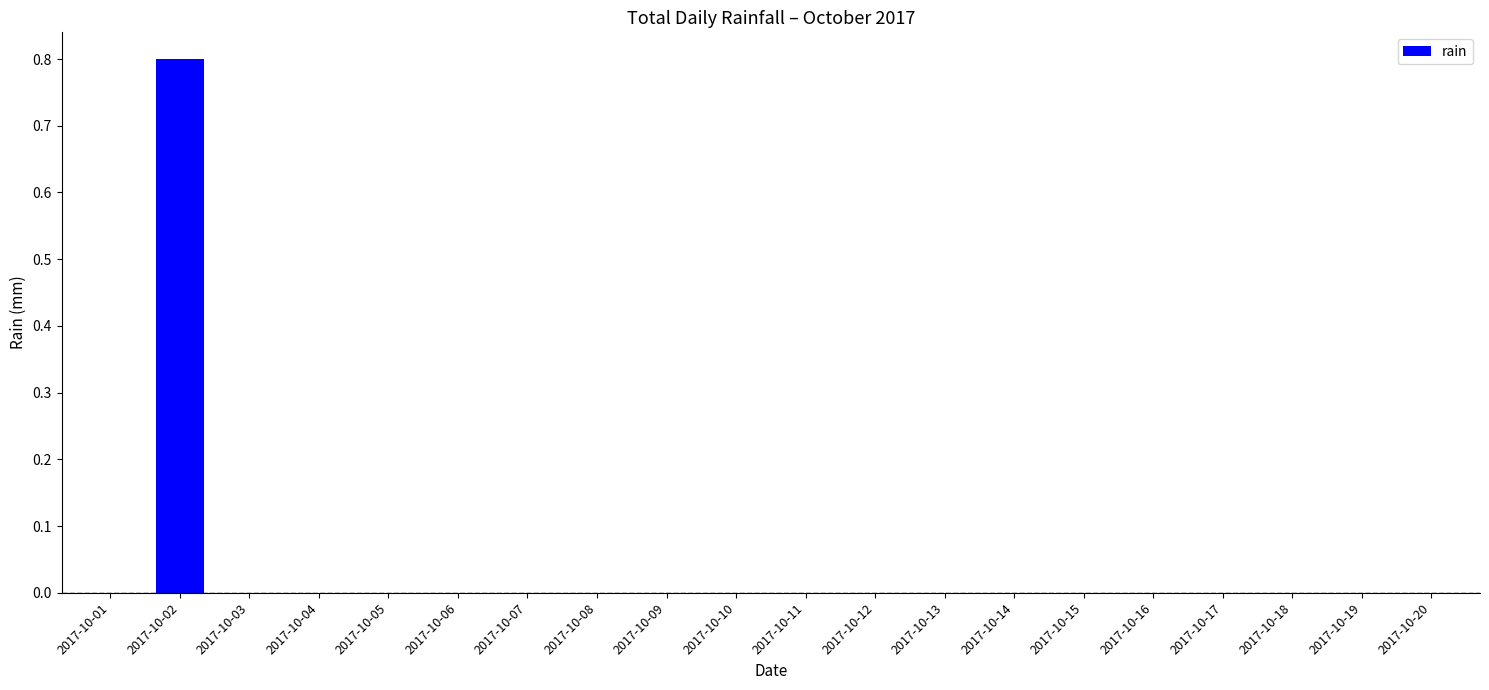

The chart shows a value of -0.4 at 2017-10-09. True or false?

False